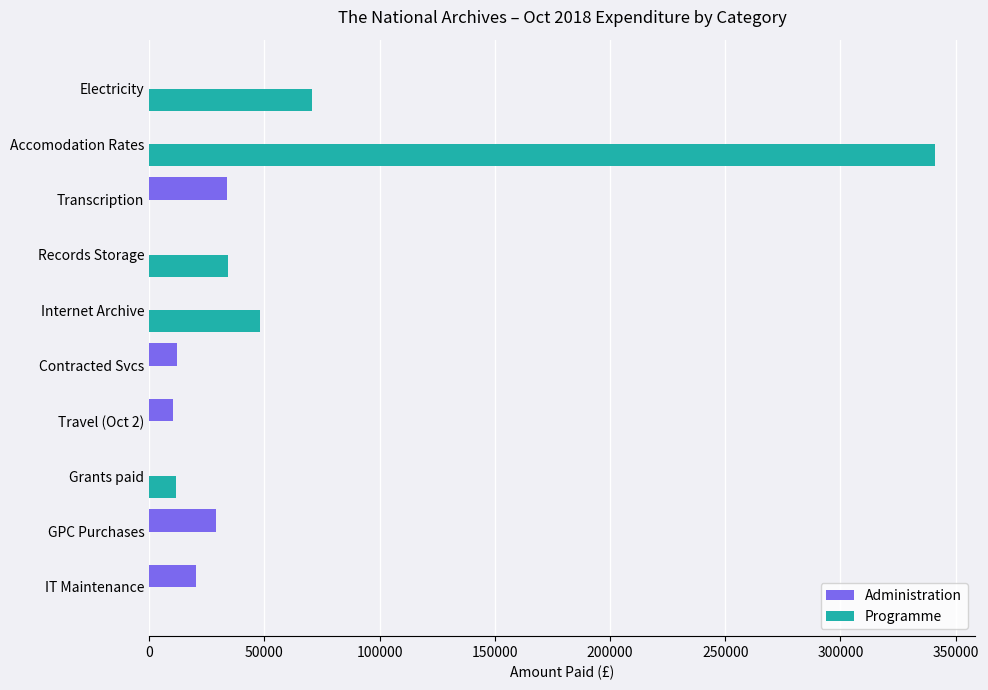

What is the maximum value shown in the chart?

341145.0